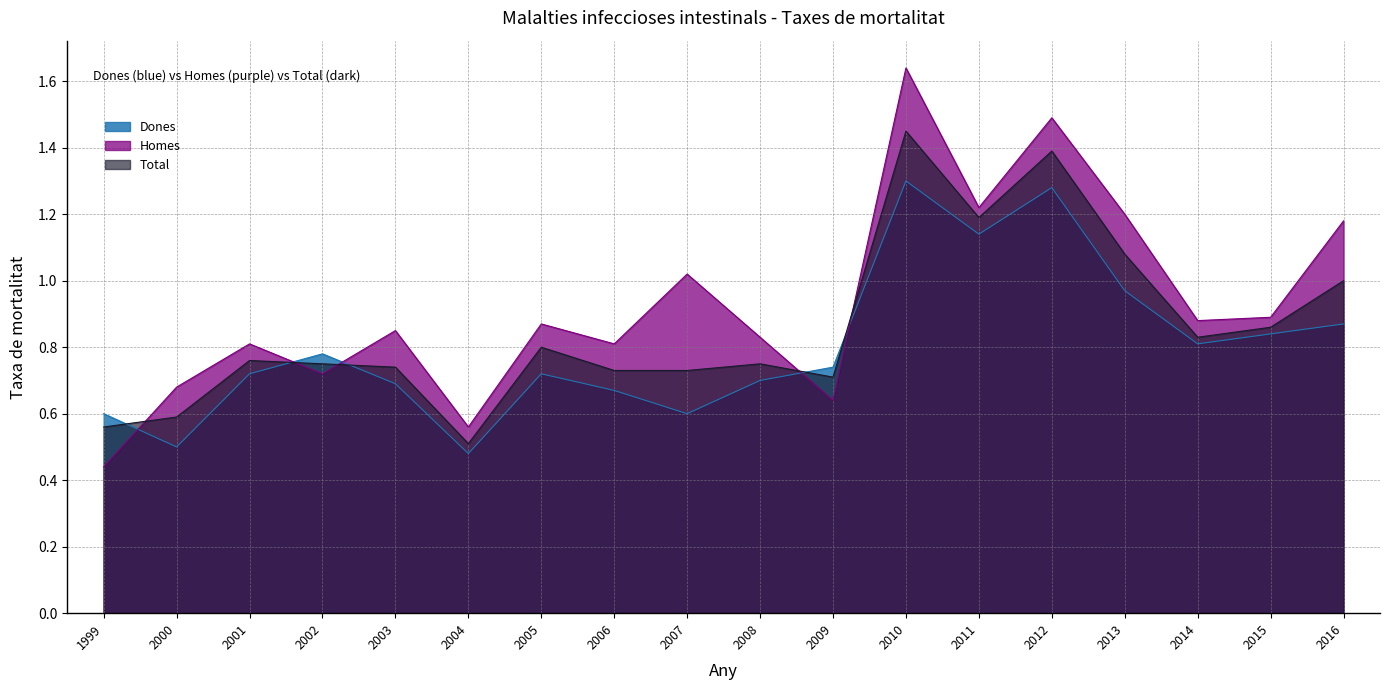

What is the difference between the Dones values at 2005 and 2016?

0.2